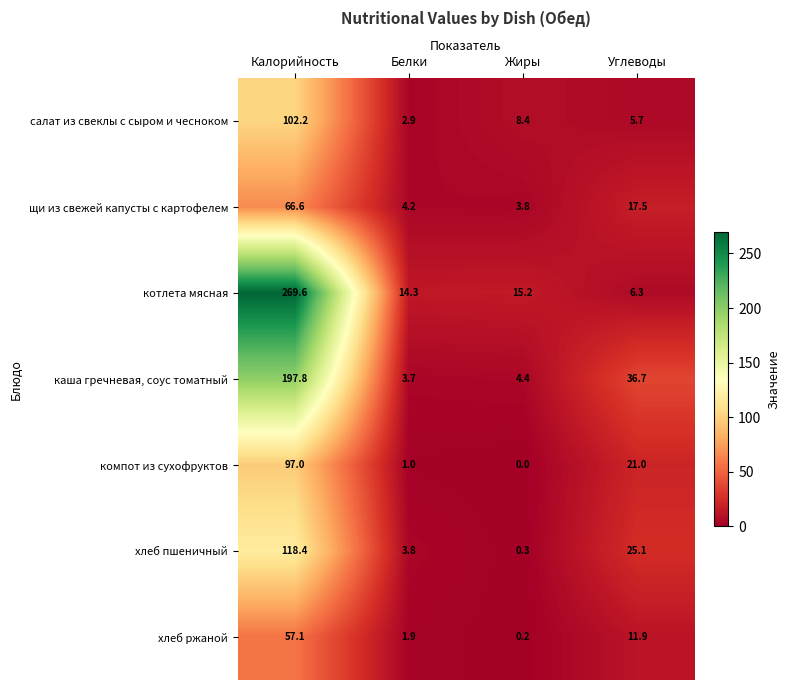

Where does the салат из свеклы с сыром и чесноком series first go above 8?

Калорийность